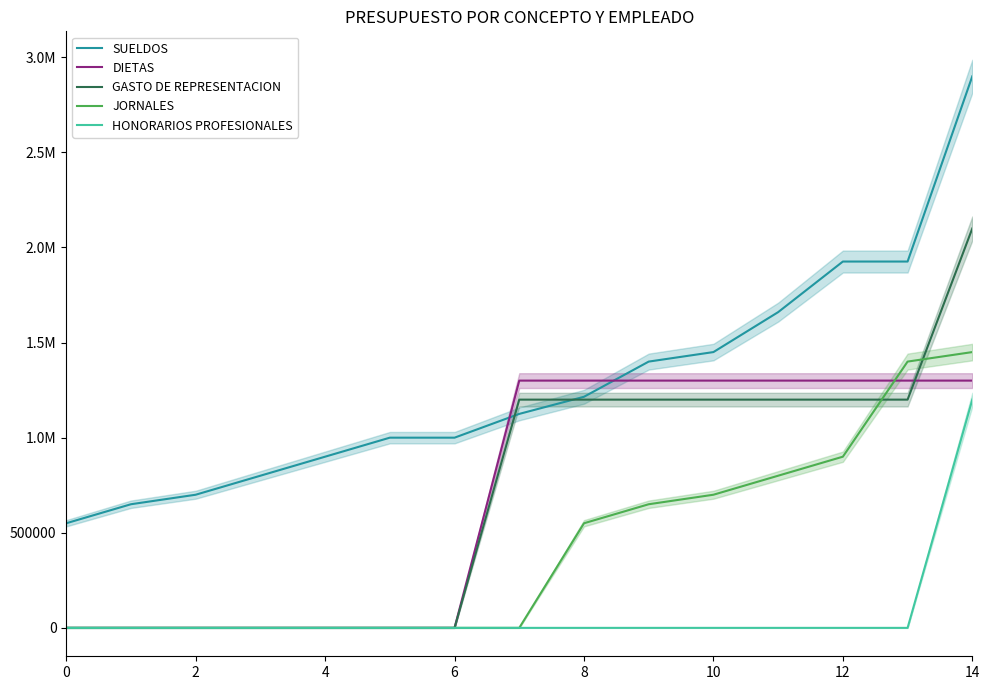

How many intersections are there between SUELDOS and GASTO DE REPRESENTACION?

2